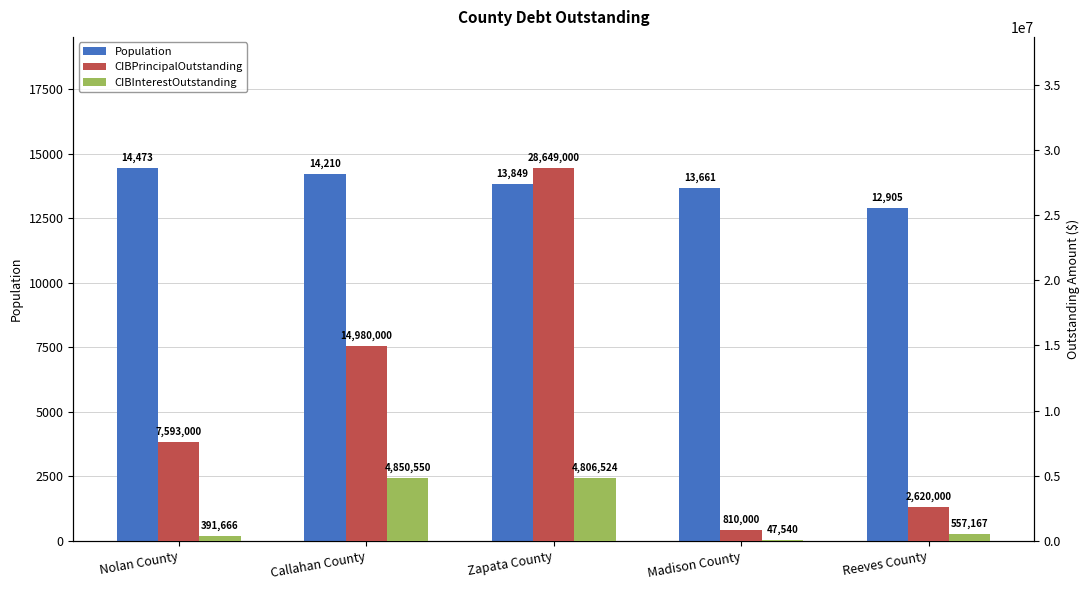

What is the difference between the highest and lowest values at Madison County?

796339.0